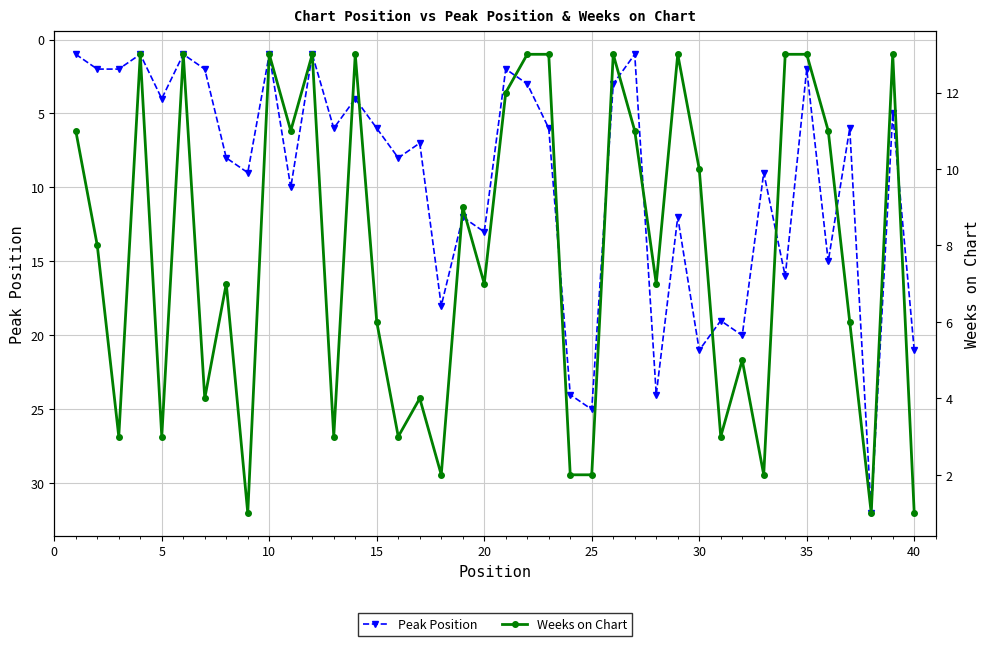

What is the spread (max minus min) of values at 0?

6